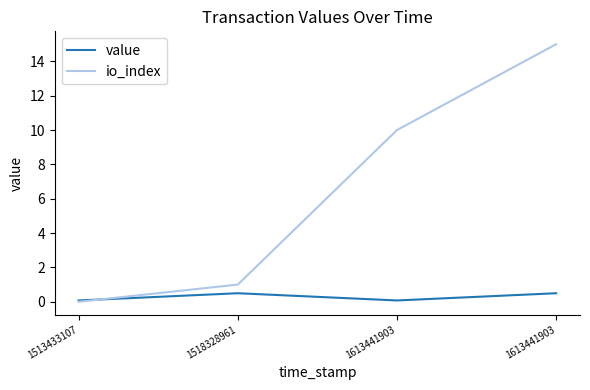

At which category is the sum across all series the highest?

1613441903